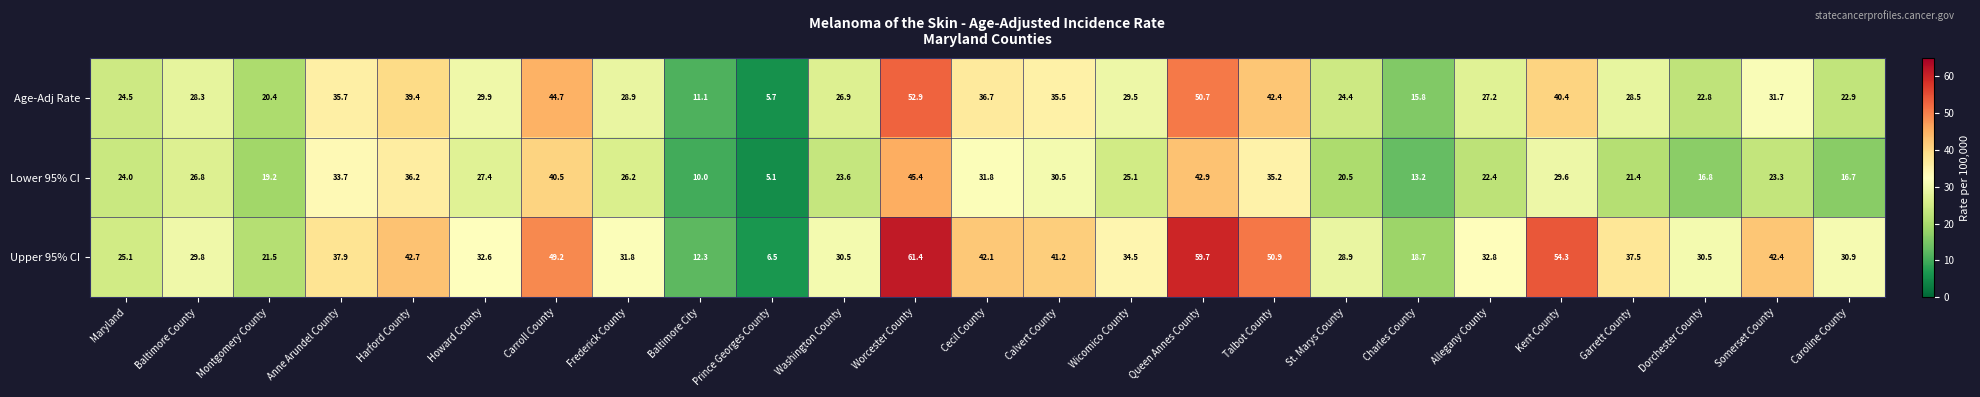

Where is Age-Adj Rate nearest to the value 29?

Frederick County